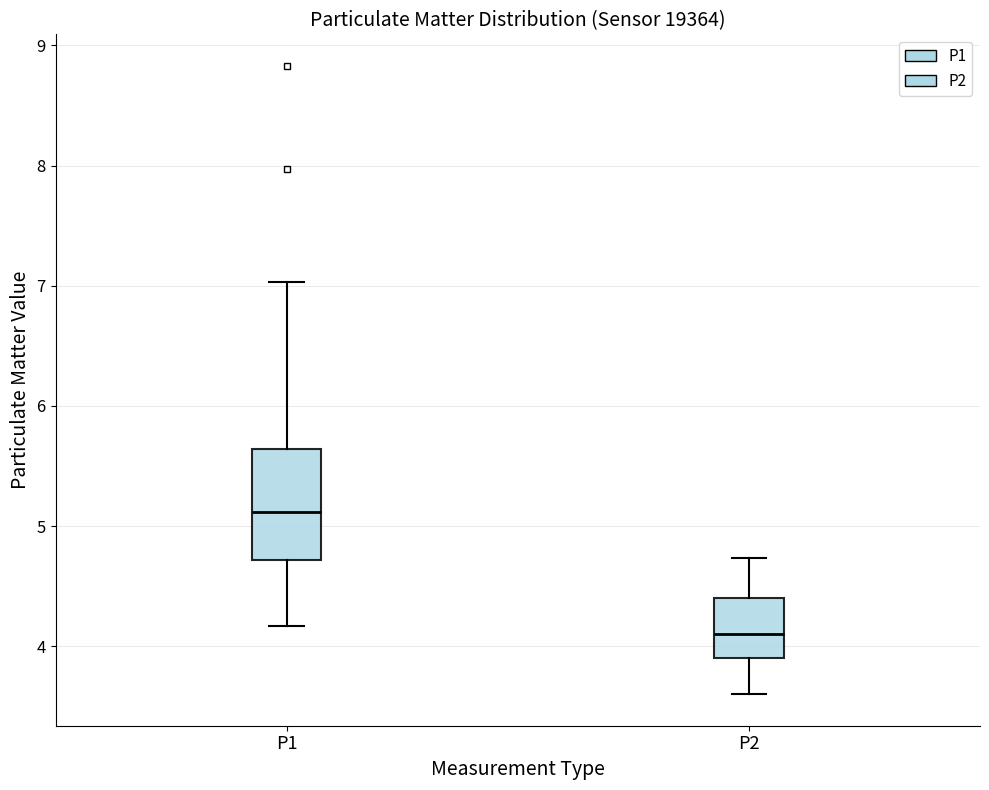

Where does the upper whisker of the box for P2 end on the y-axis? The values are not printed on the chart, so give them approximately, as read against the axis.

4.7